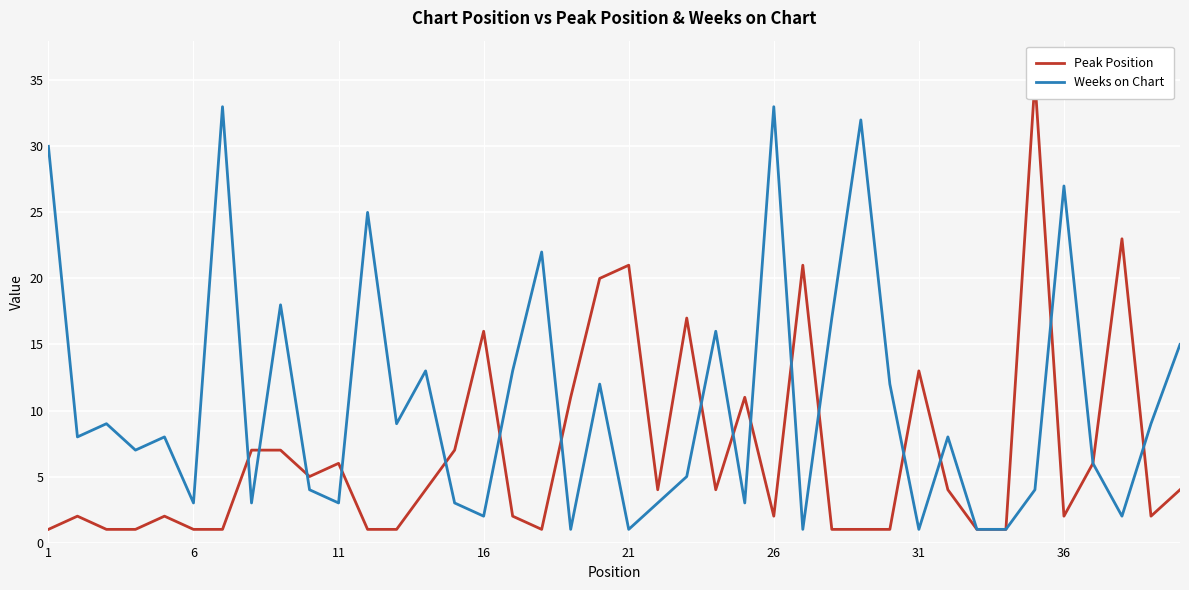

What is the difference between the maximum and minimum values in the Weeks on Chart series?

32